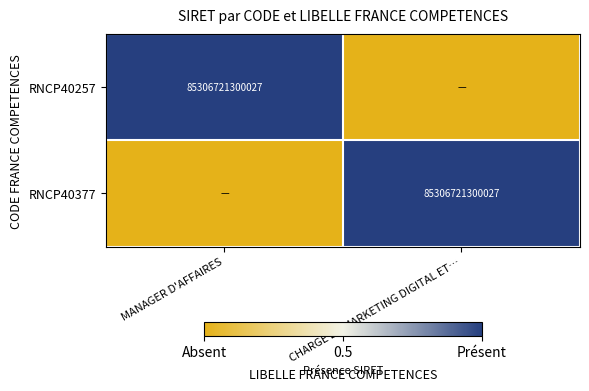

True or false: RNCP40377 has a value of 33872268377059 at CHARGE DE MARKETING DIGITAL ET….

False